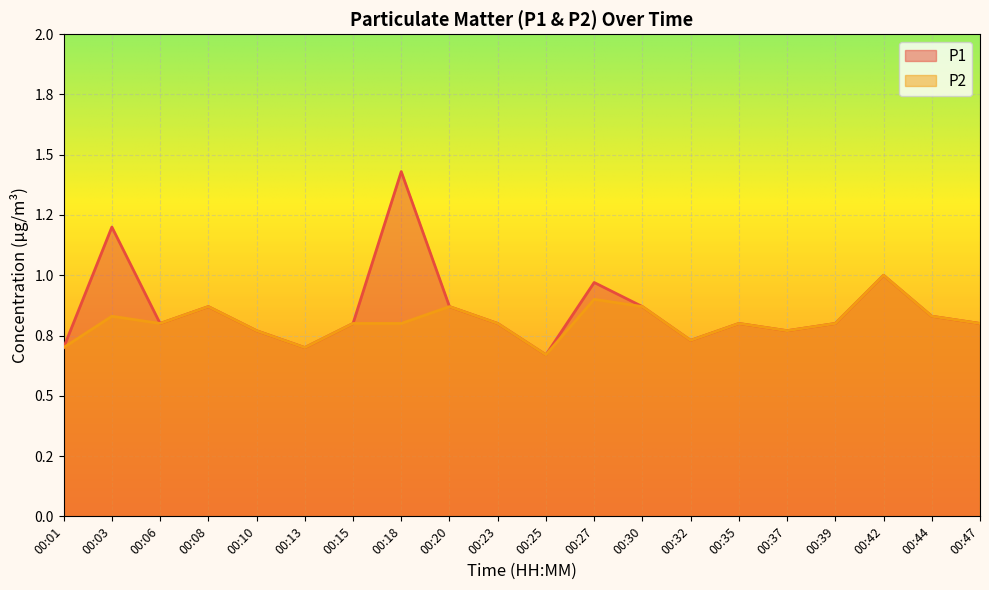

What is the sum of the P2 values at 00:32 and 00:25?

1.4